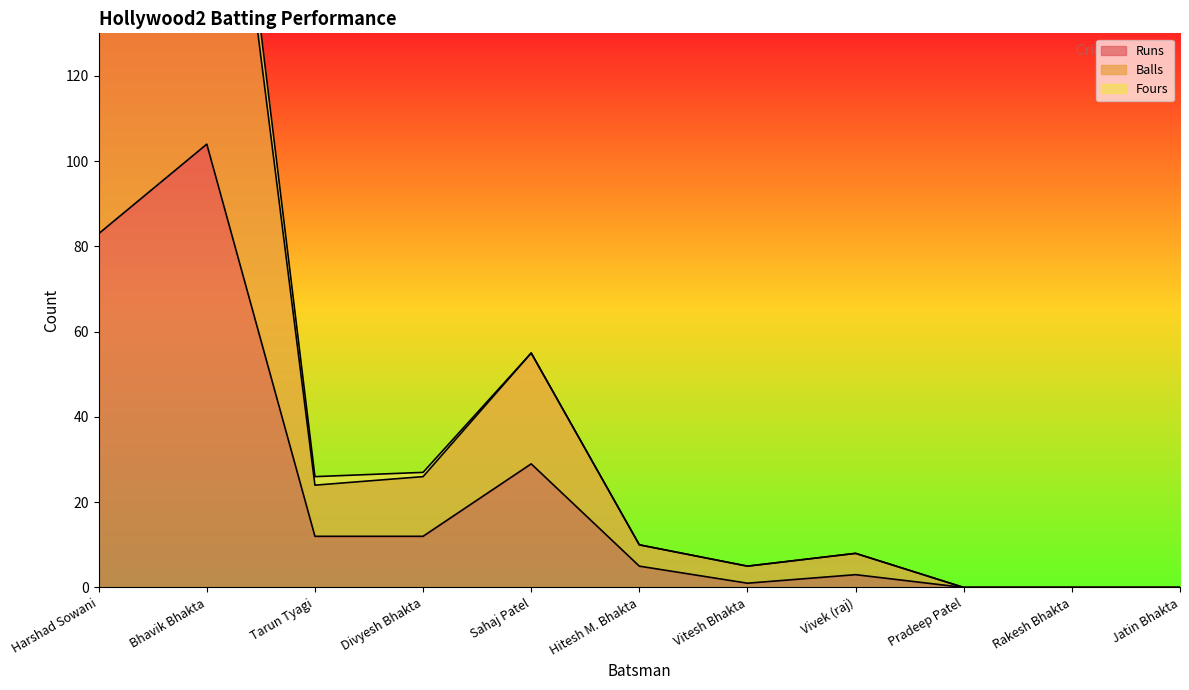

True or false: Balls and Runs cross at least once.

False